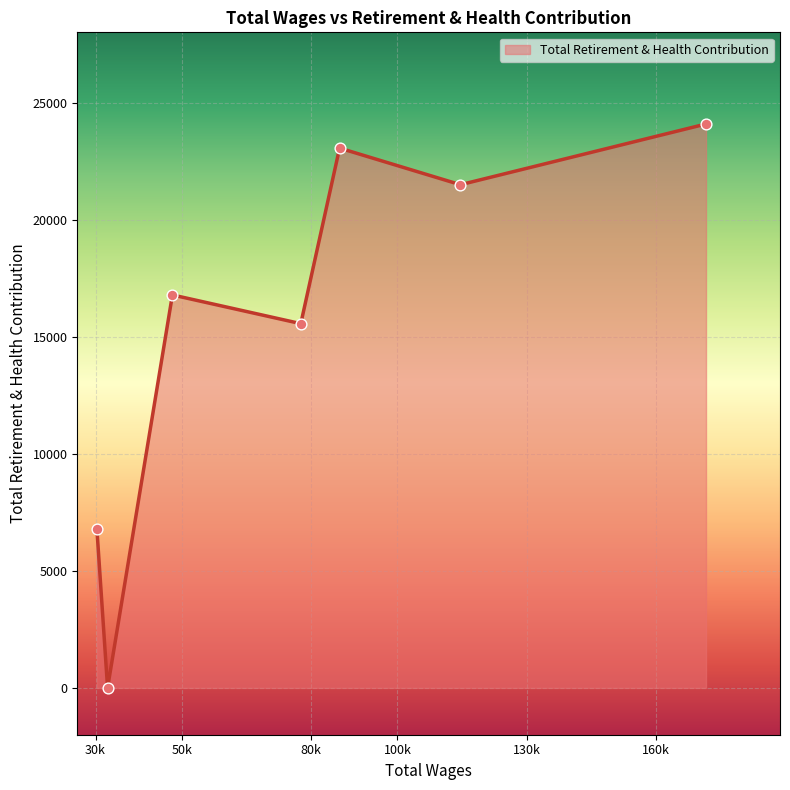

What is the average value?

15394